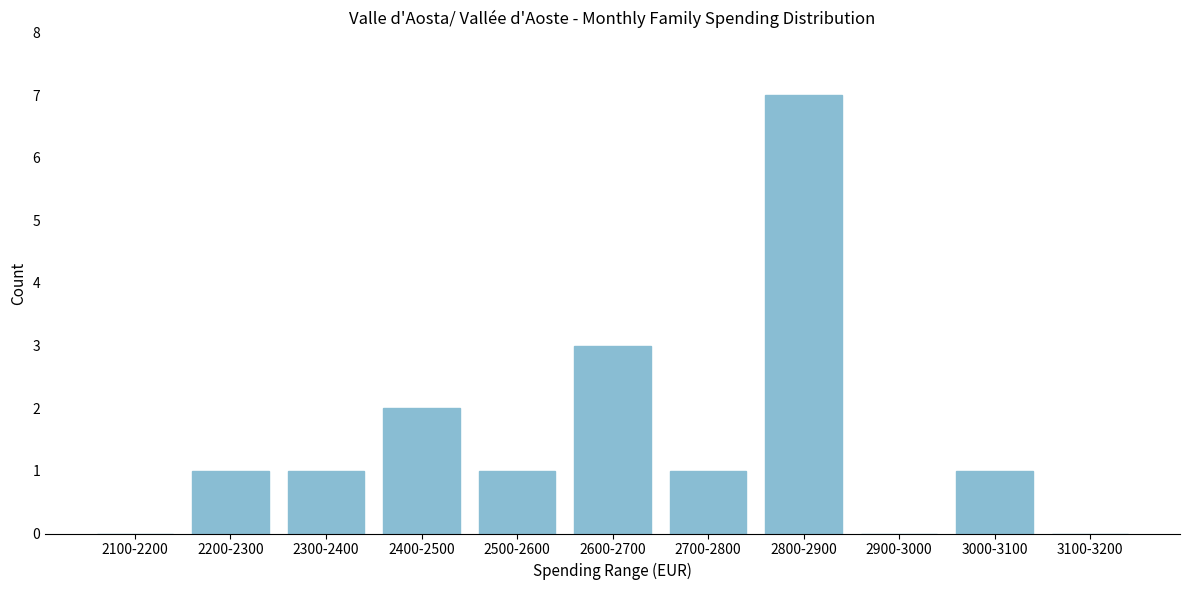

Reading left to right, transcribe all the data shown in this chart.

2100-2200=0	2200-2300=1	2300-2400=1	2400-2500=2	2500-2600=1	2600-2700=3	2700-2800=1	2800-2900=7	2900-3000=0	3000-3100=1	3100-3200=0